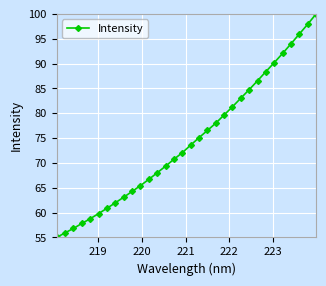

Reading left to right, extract all data points from this chart.

55.0	55.9	56.8	57.8	58.8	59.8	60.9	62.0	63.1	64.3	65.4	66.7	68.0	69.3	70.7	72.1	73.6	75.1	76.5	78.0	79.7	81.3	83.0	84.8	86.6	88.4	90.2	92.1	94.0	96.0	97.9	100.0